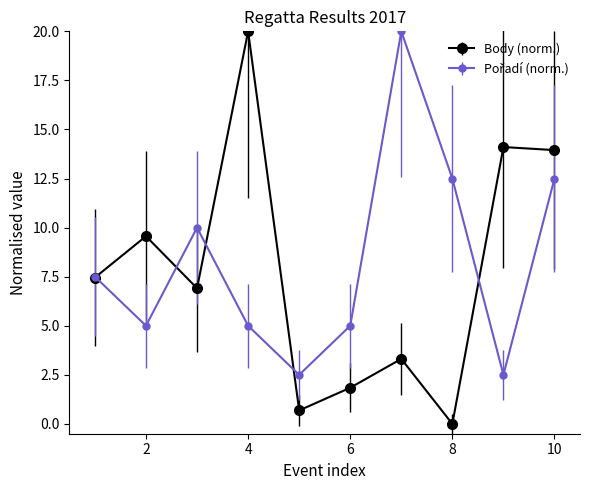

How many lines are shown in the chart?

2